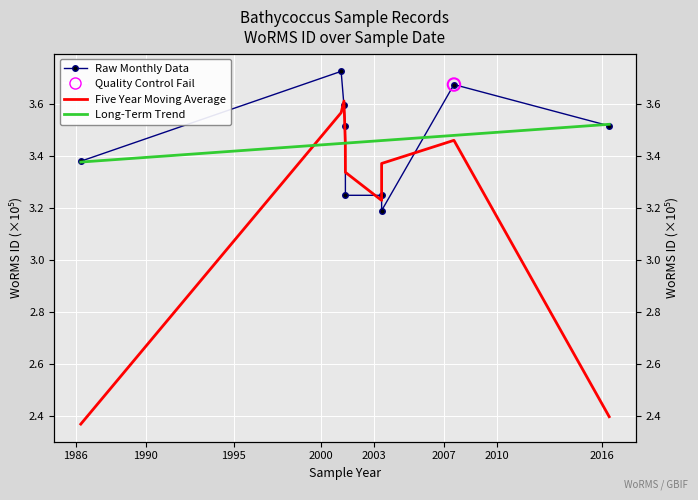

At how many categories does at least one series exceed 2?

9